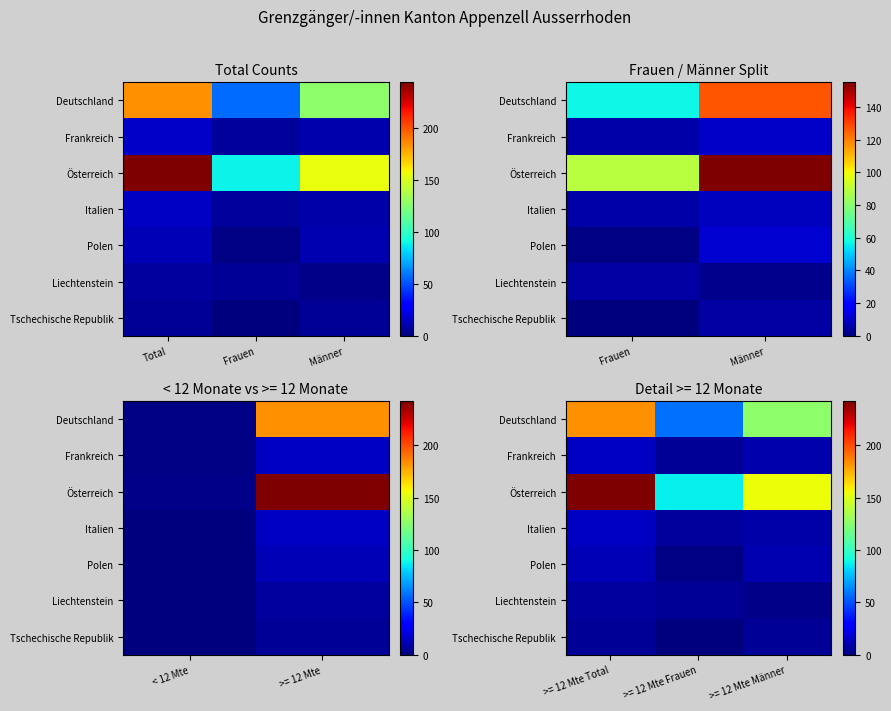

What is the greatest value displayed?

242